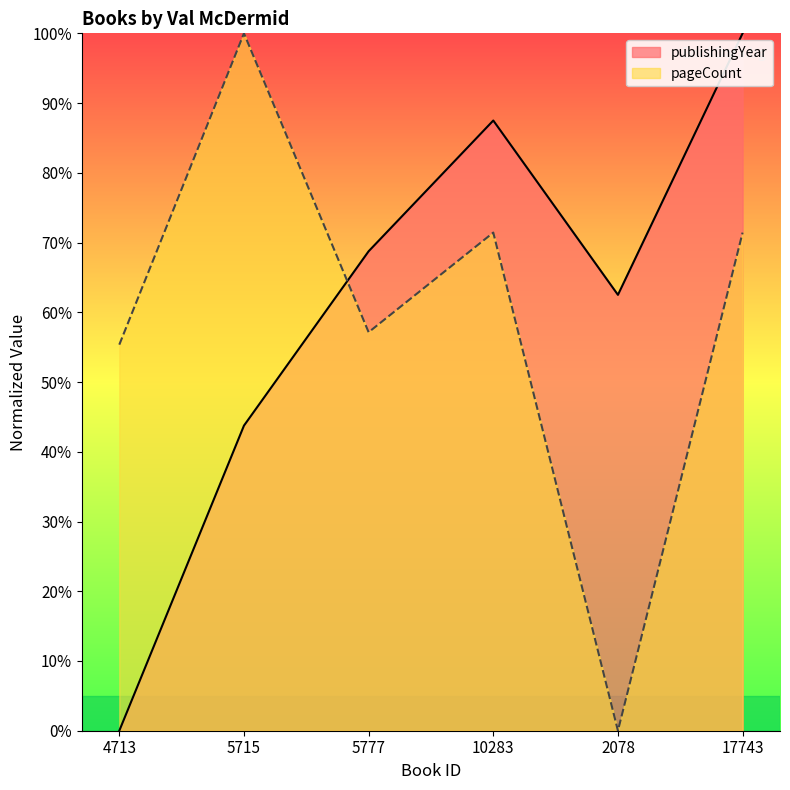

In pageCount, how many points are lower than both neighbors (excluding endpoints)?

2